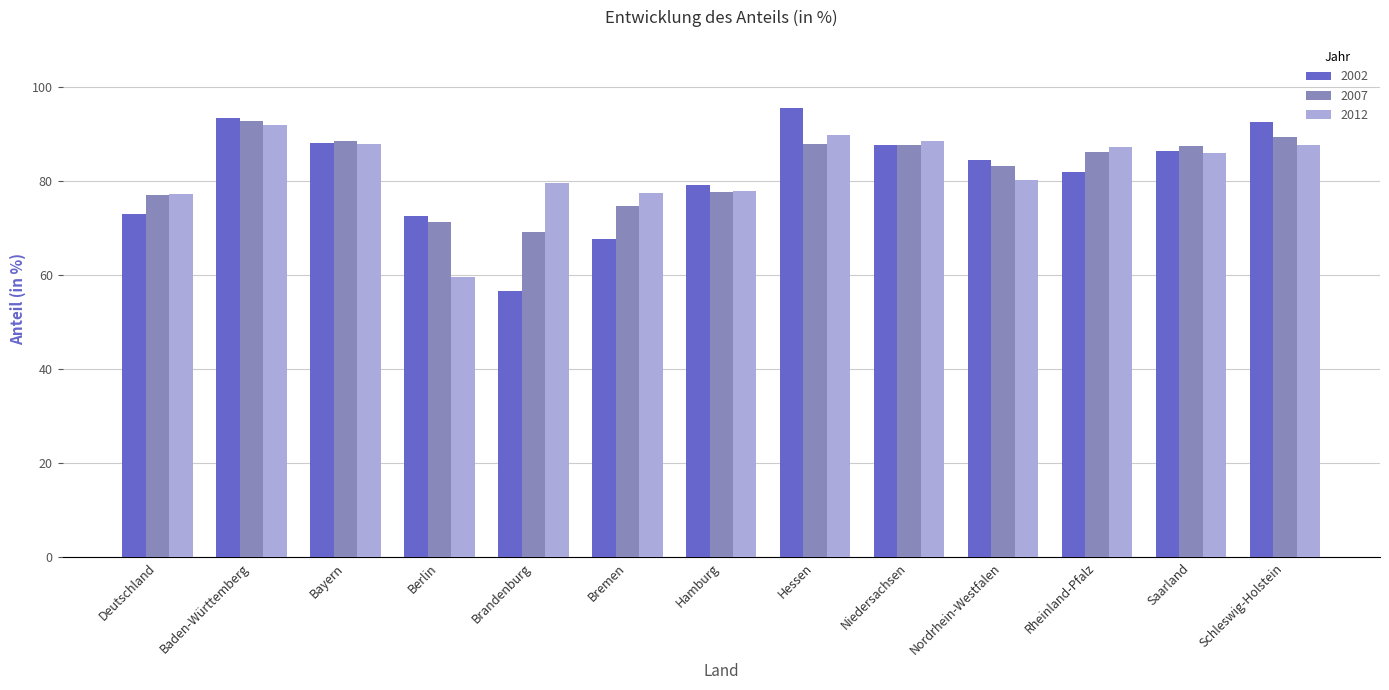

At which category is the sum across all series the highest?

Baden-Württemberg